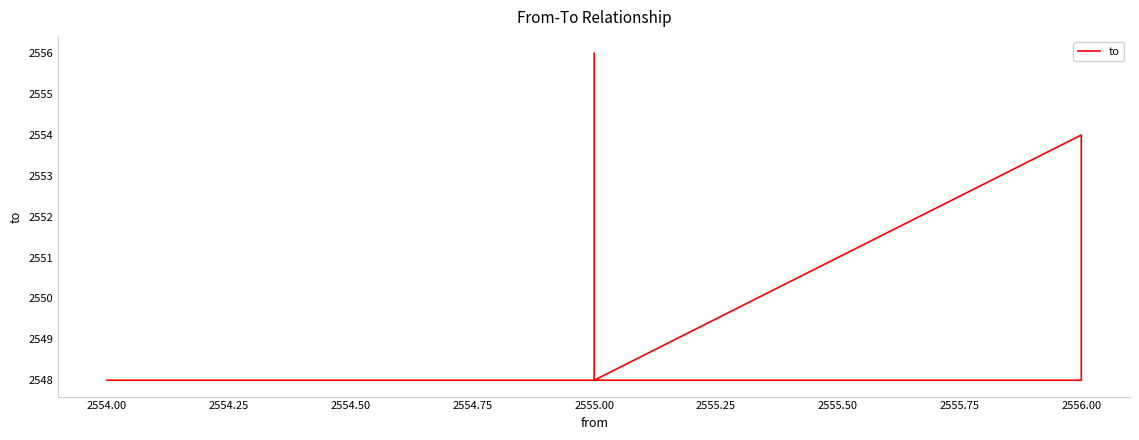

What is the sum of all values?

15308